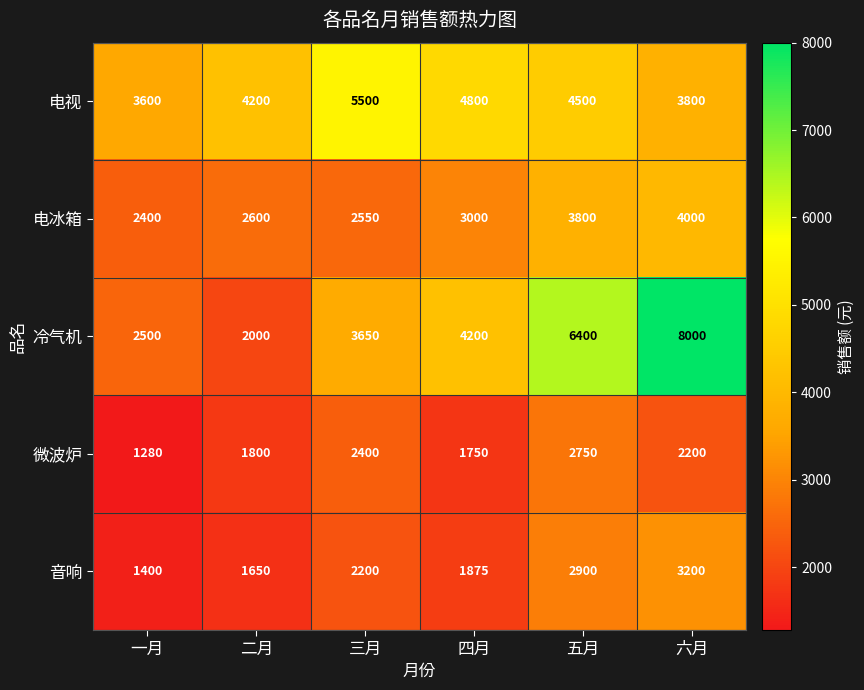

At which label does 电冰箱 reach its minimum?

一月